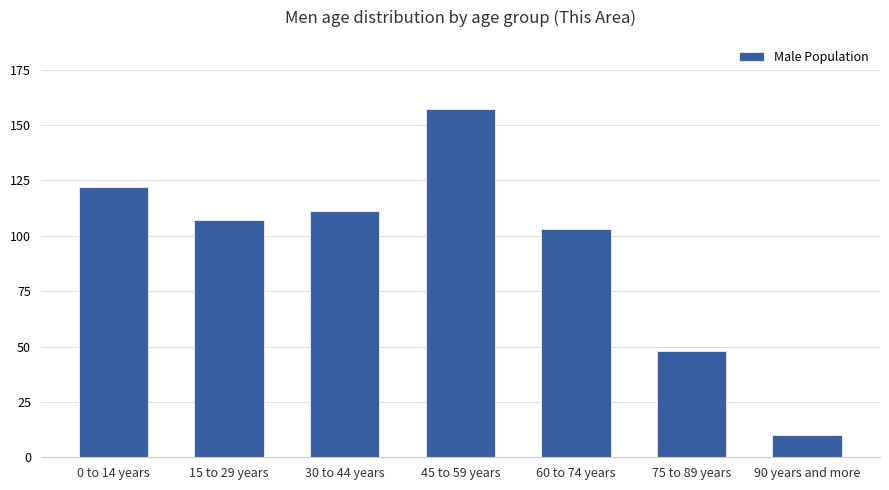

Count the number of data series in this chart.

1